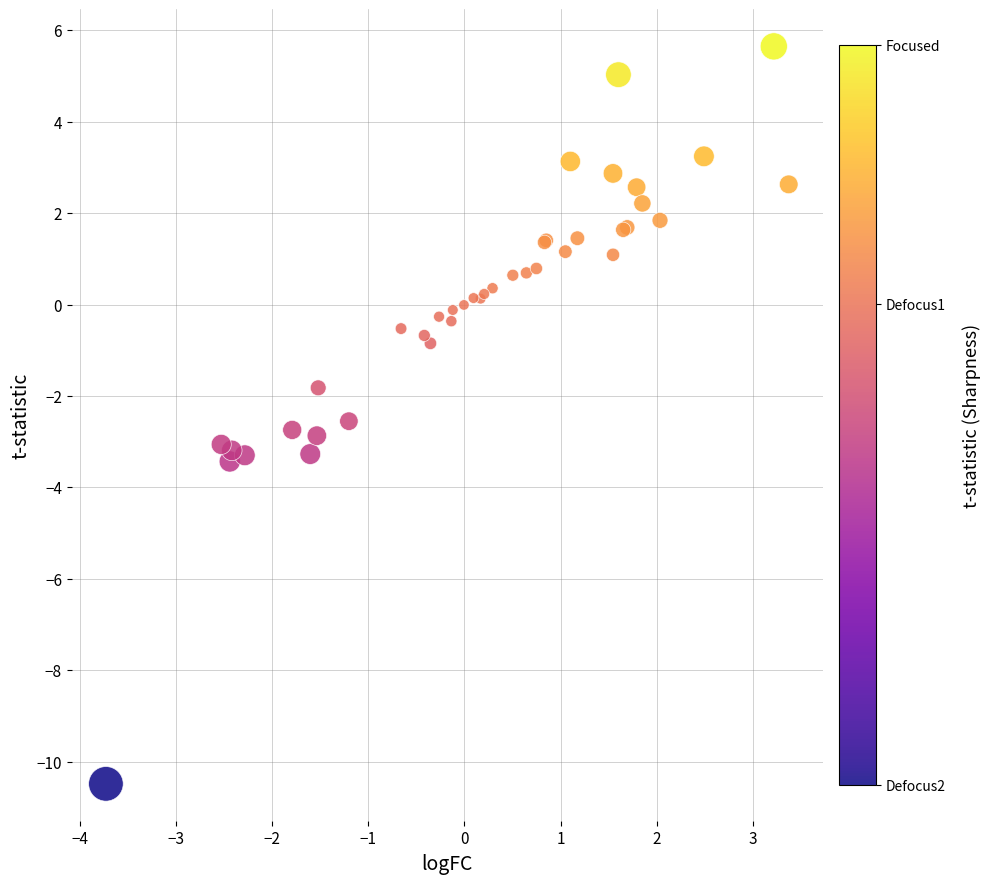

What Y value in the scatter plot is closest to -2?

-1.8